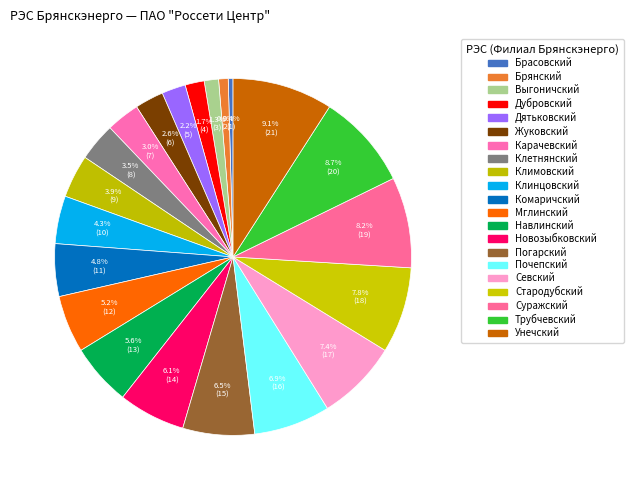

What is the total percentage of Клетнянский and Клинцовский?

7.8%